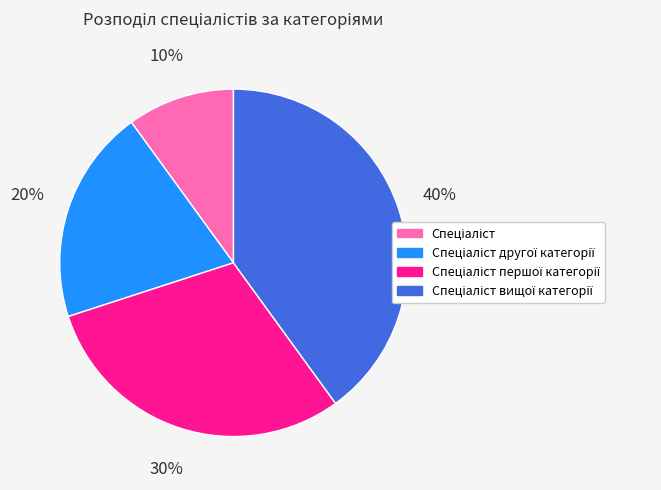

Does any single category account for the majority?

No